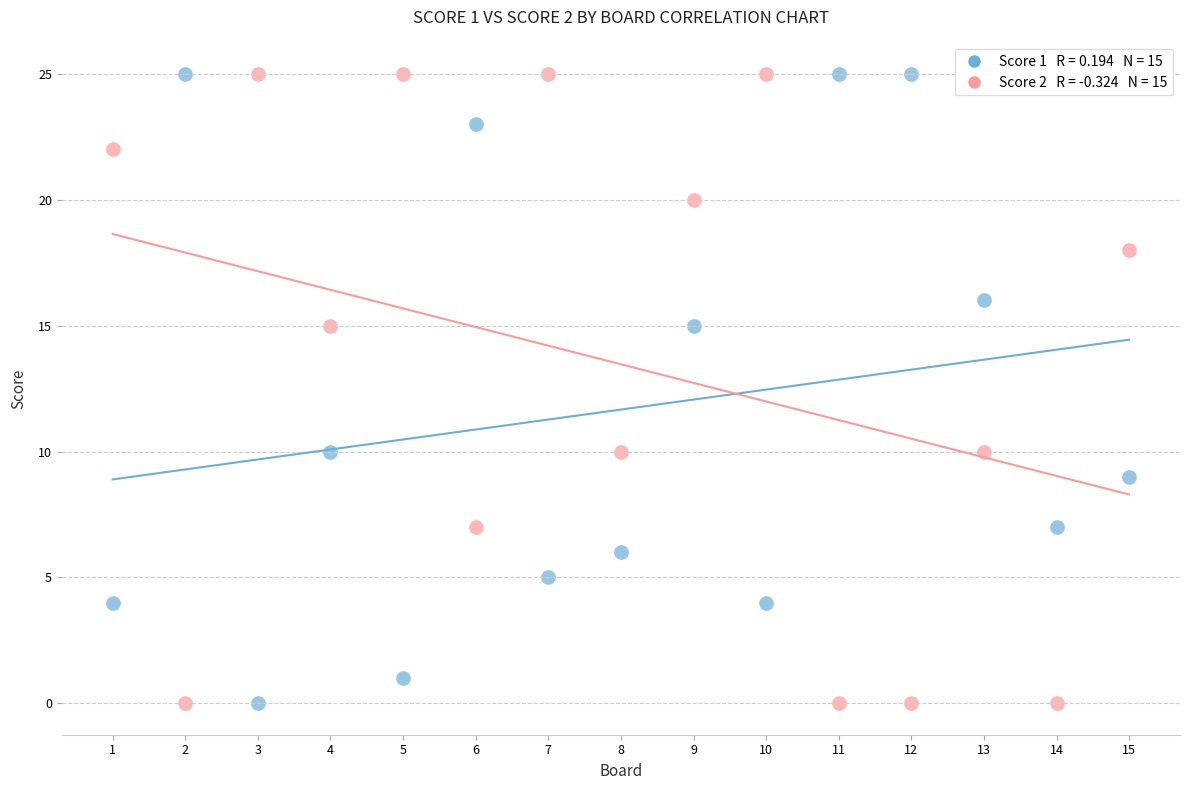

Across all data points, what is the range of X values (max minus min)?

14